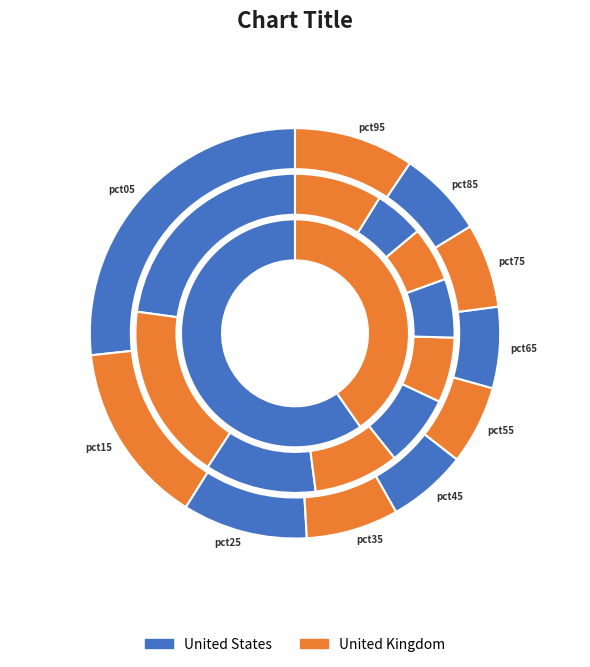

The pct35 slice represents 7% of the pie. True or false?

True